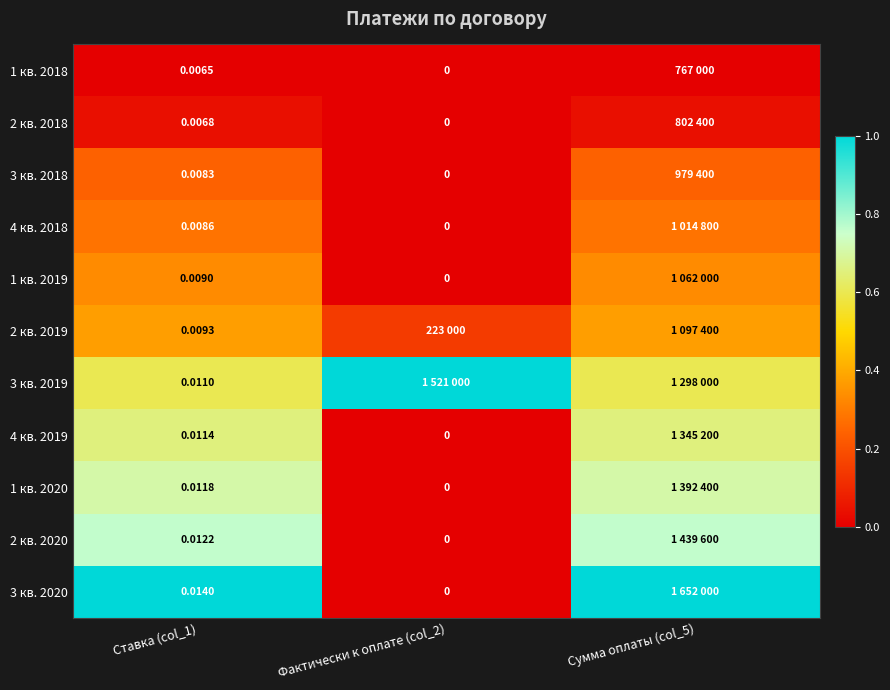

True or false: 4 кв. 2019 has a value of 0.0 at Фактически к оплате (col_2).

True